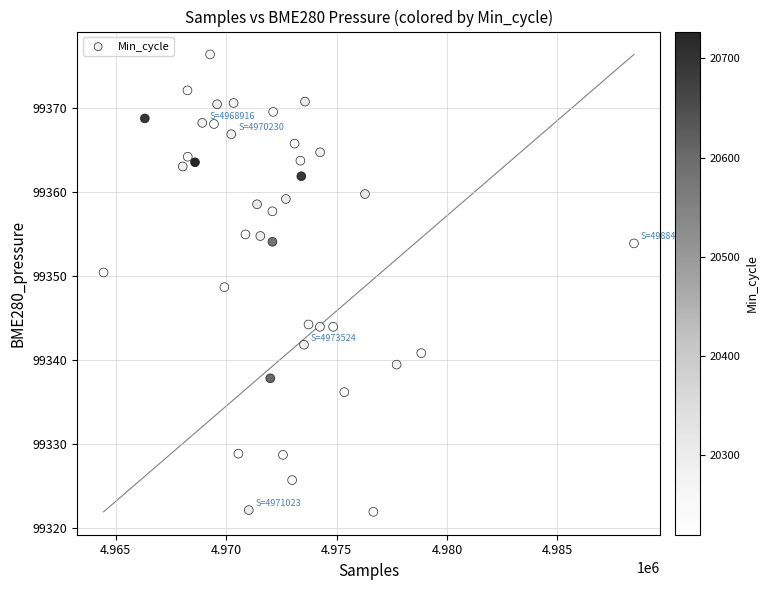

What is the range of X values (max minus min)?

24025.0